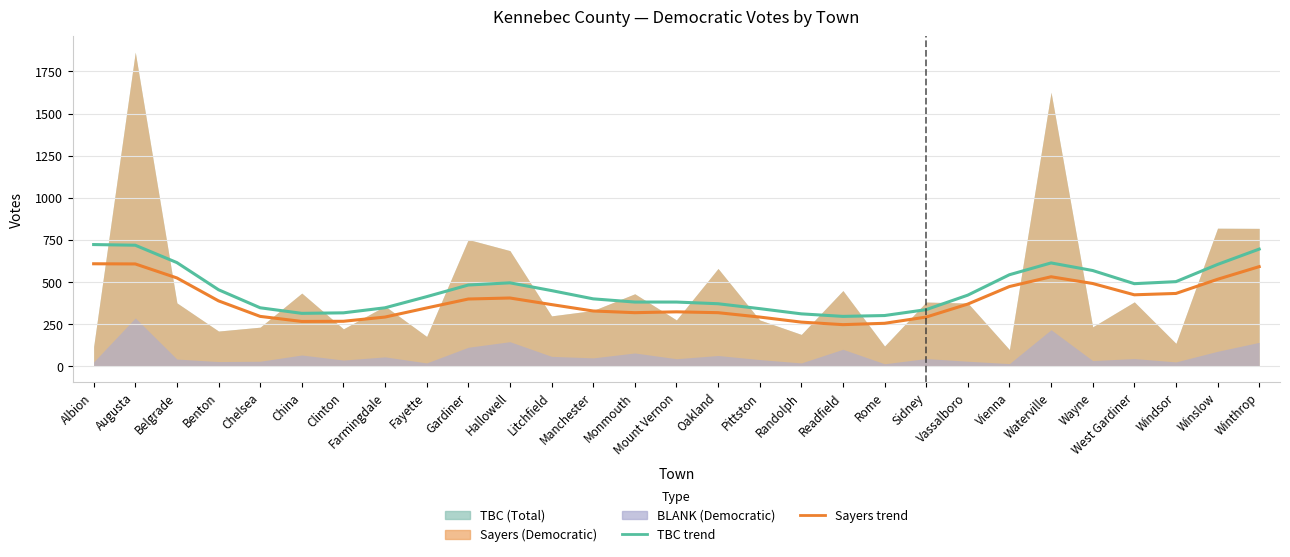

What is the difference between the maximum and minimum values in the Sayers trend series?

361